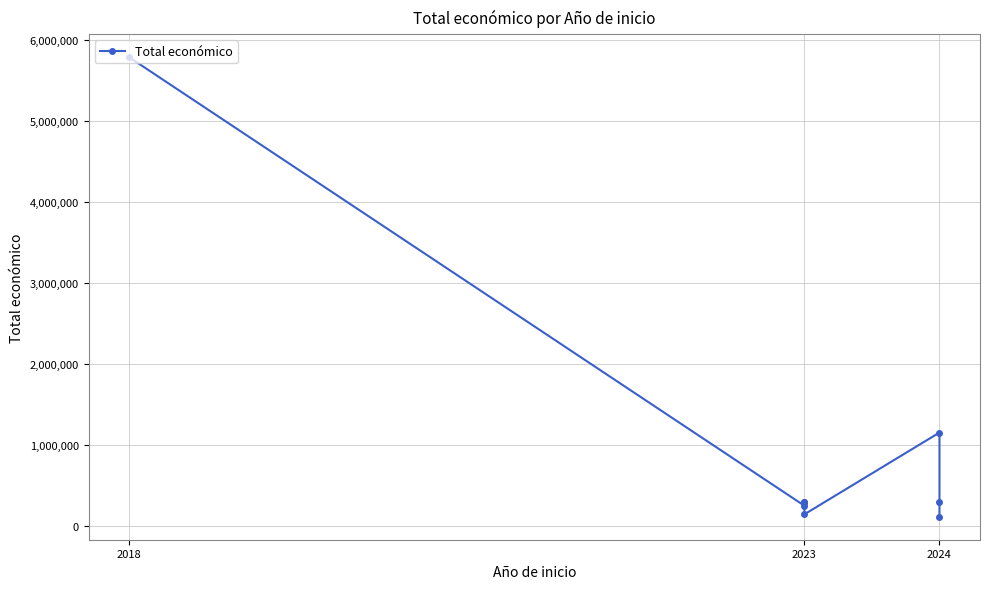

Reading left to right, extract all data points from this chart.

5792221	255921	299900	290328	299938	150000	1159200	299997	120000